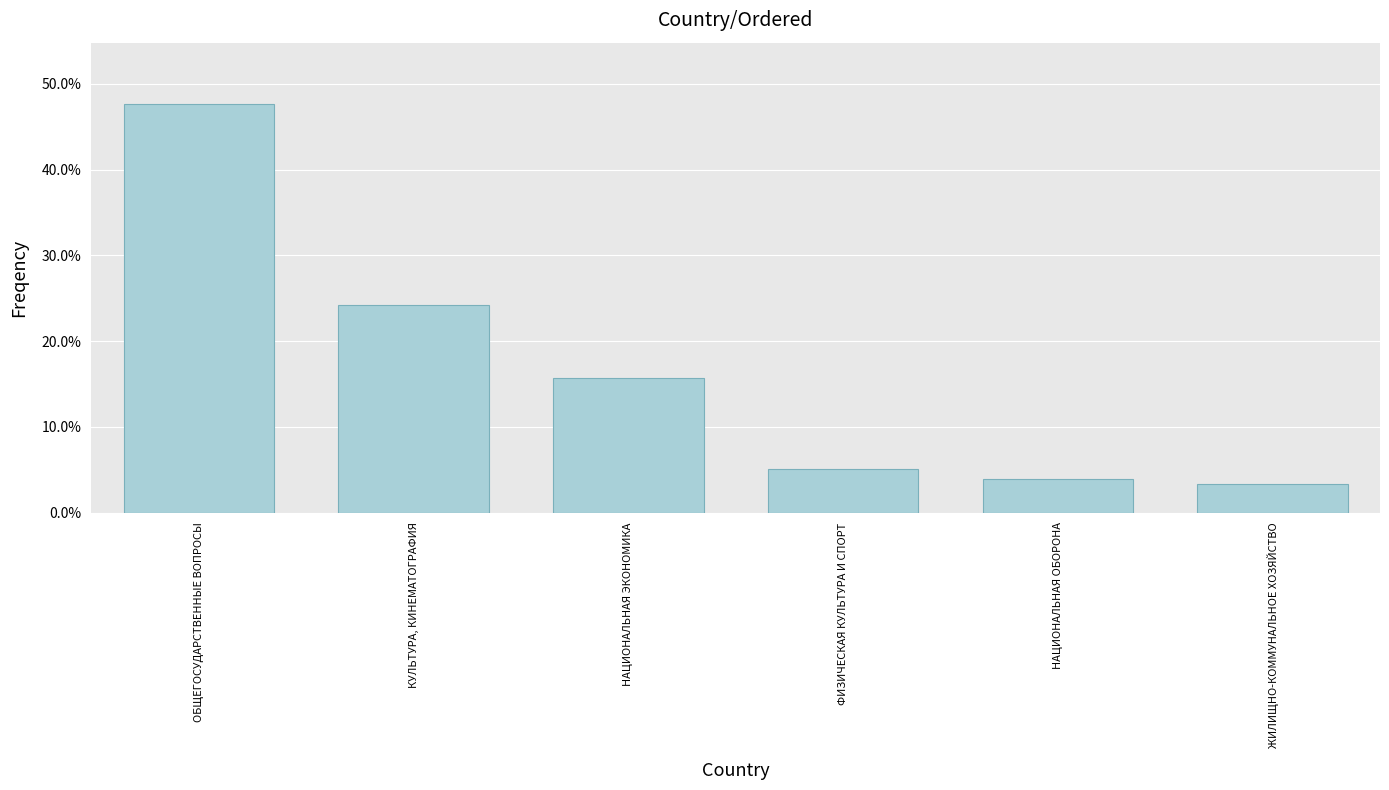

True or false: the data shows 0.1 at ЖИЛИЩНО-КОММУНАЛЬНОЕ ХОЗЯЙСТВО.

False